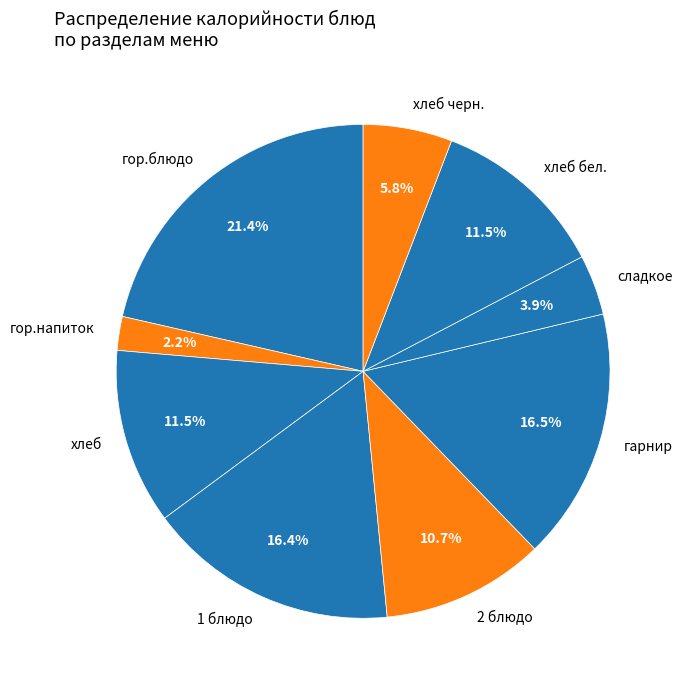

What is the total percentage of хлеб бел. and гор.напиток?

13.7%